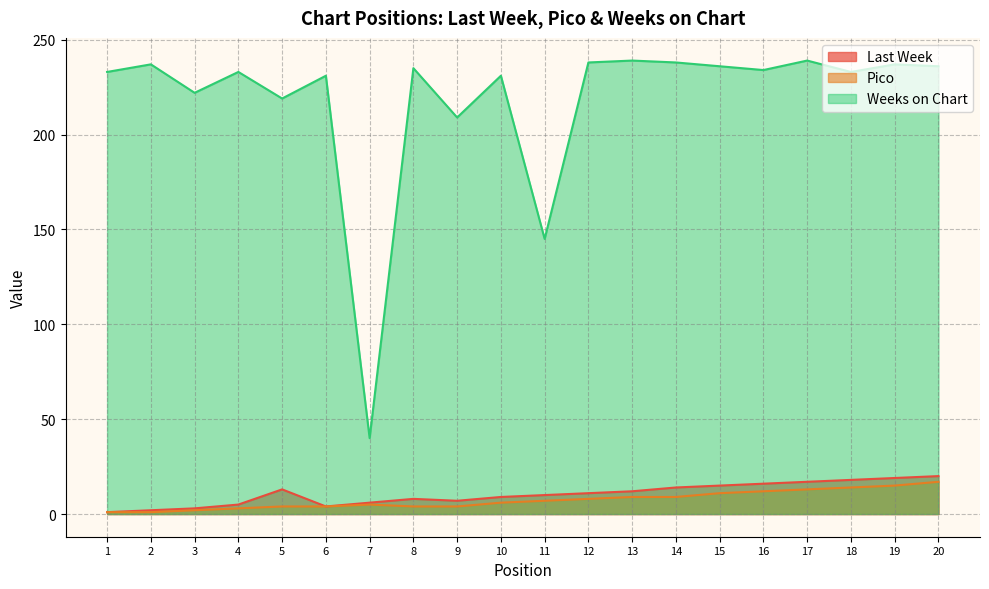

How many distinct data groups are displayed?

3